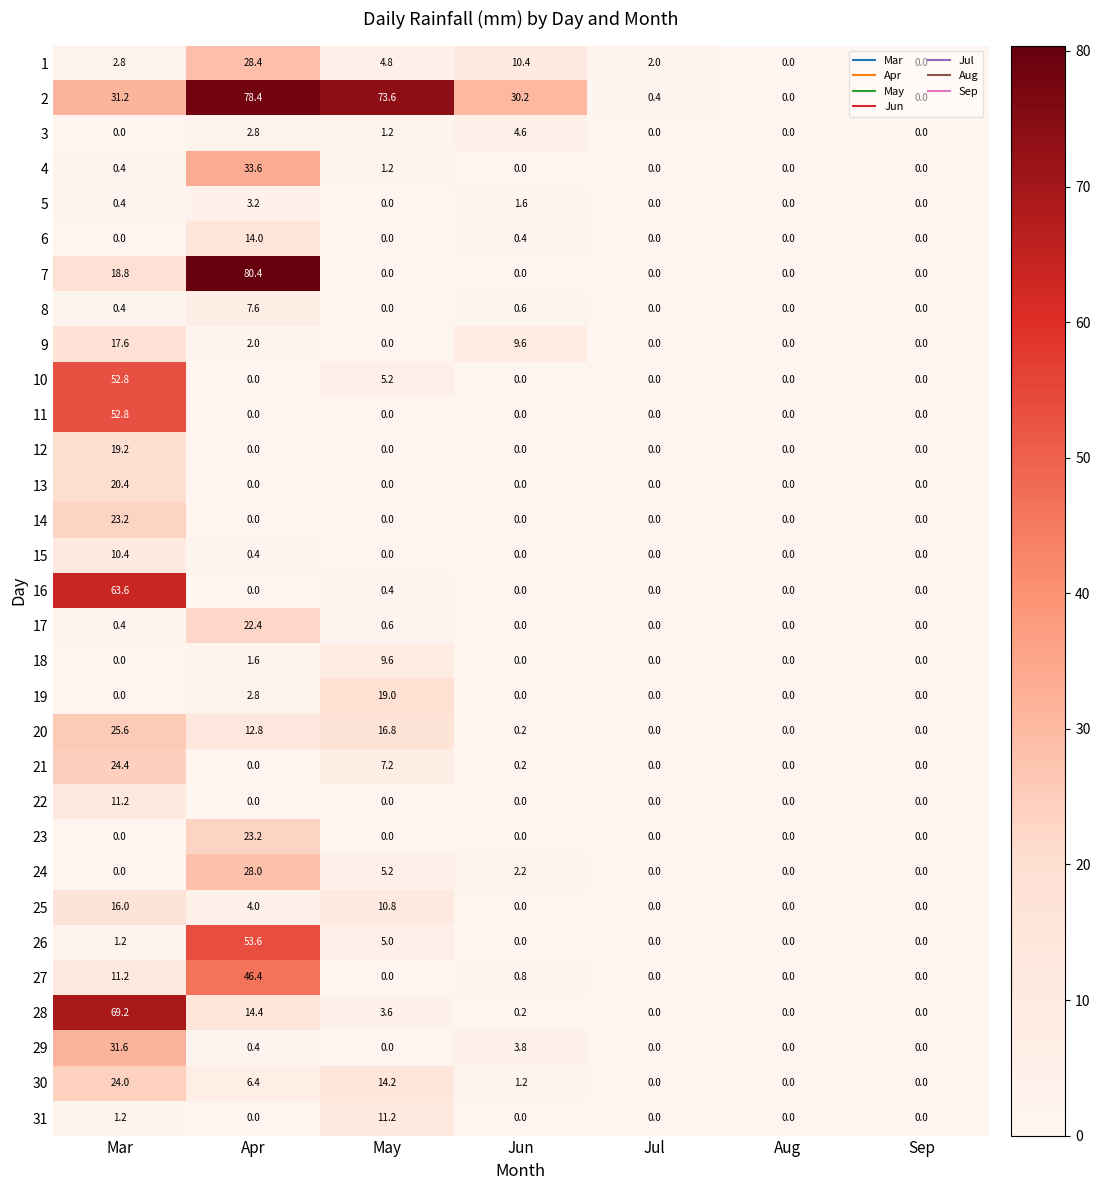

How many data points does each series have?

7